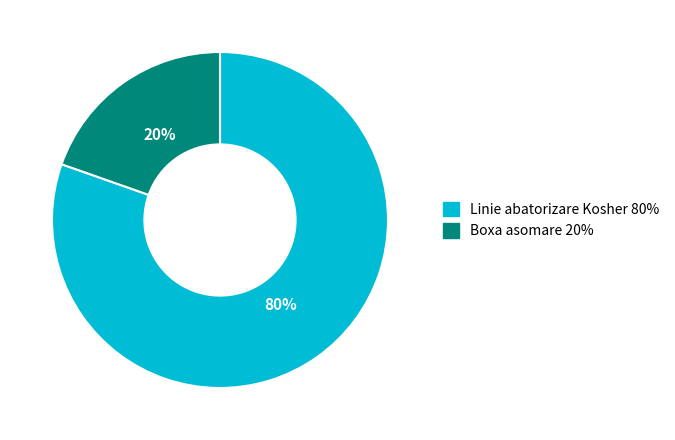

To the nearest percent, what is the average slice percentage?

50%